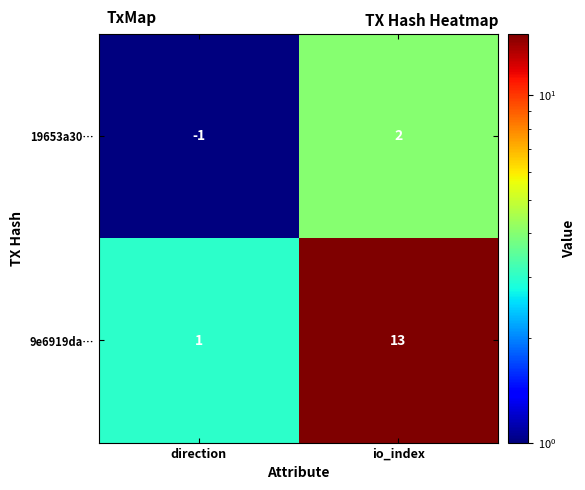

At which label does 9e6919da… reach its minimum?

direction